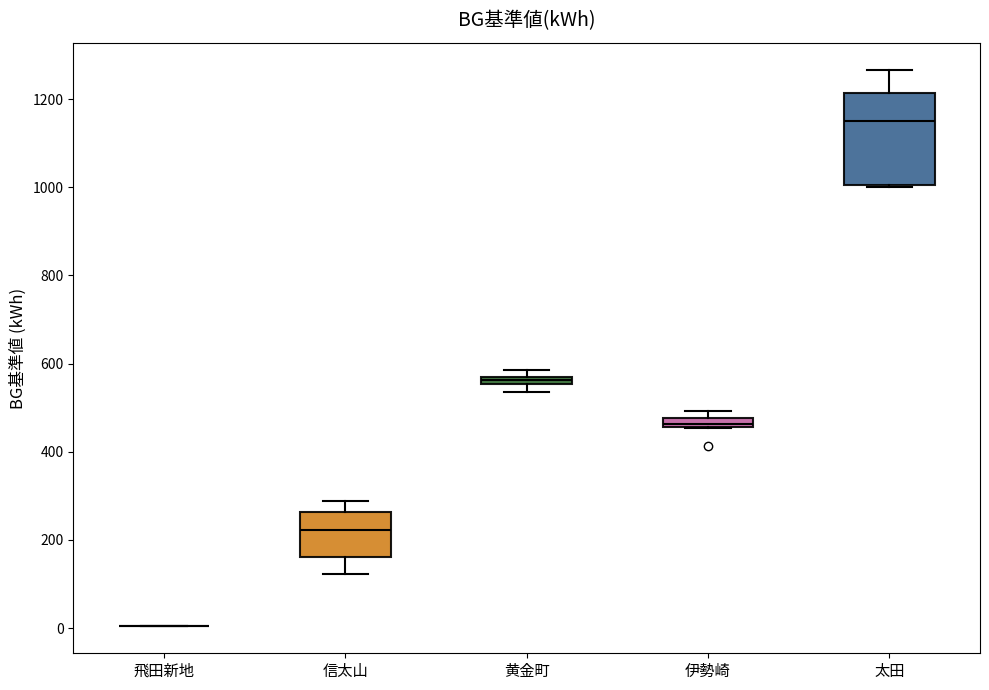

Comparing the boxes themselves (not the whiskers), which one is the tallest?

太田